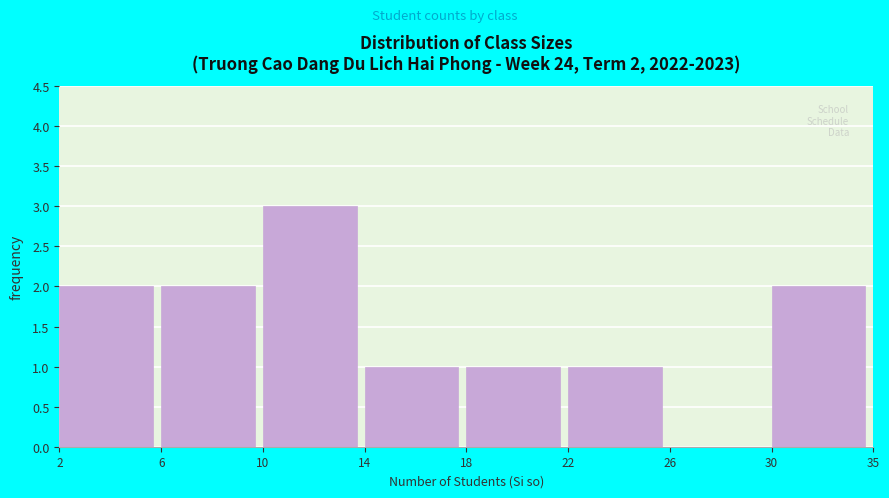

Reading right to left, list all the values displayed in this chart.

30=2	26=0	22=1	18=1	14=1	10=3	6=2	2=2